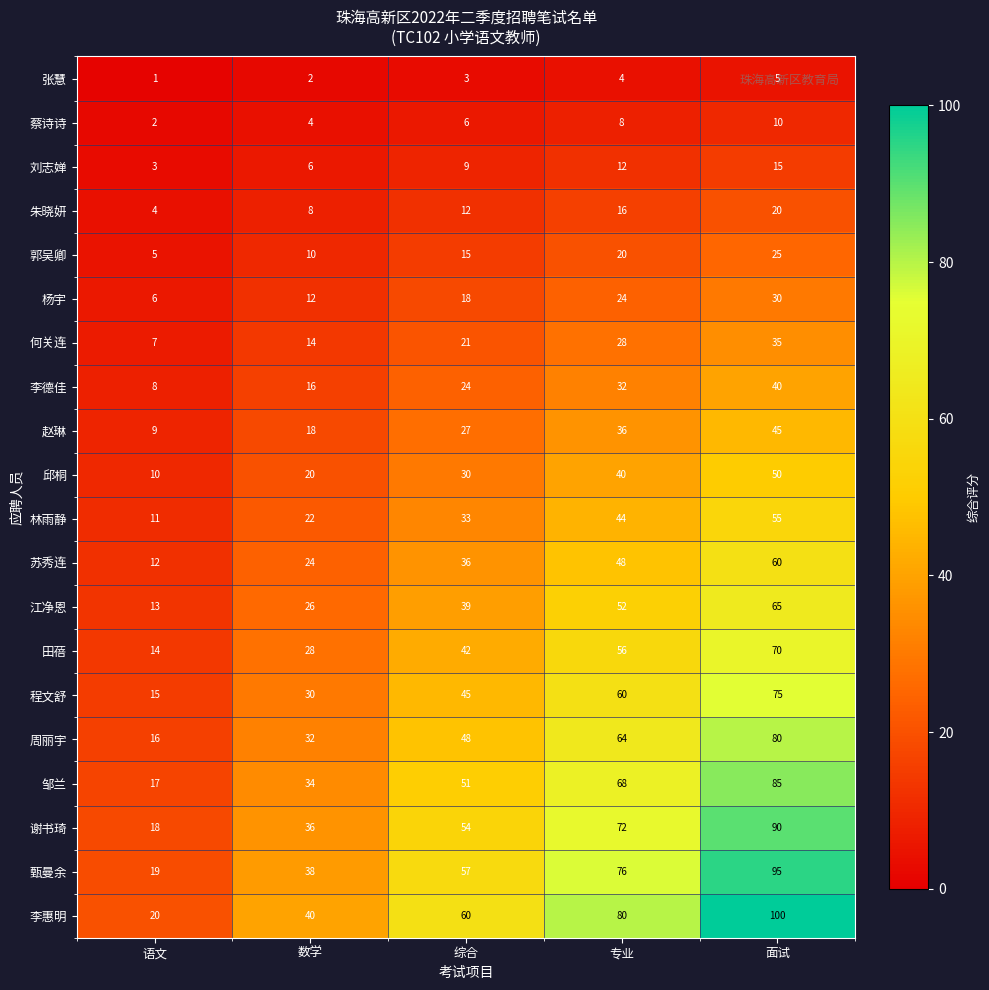

At which category is the sum across all series the highest?

面试